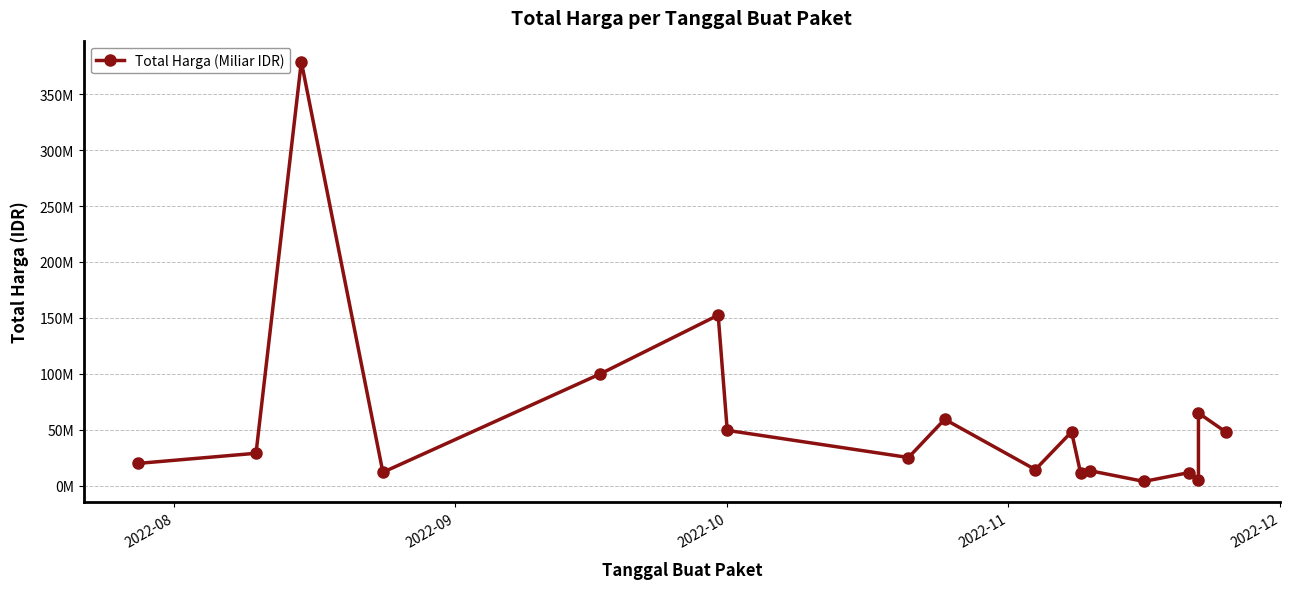

Does the chart have visible grid lines?

Yes